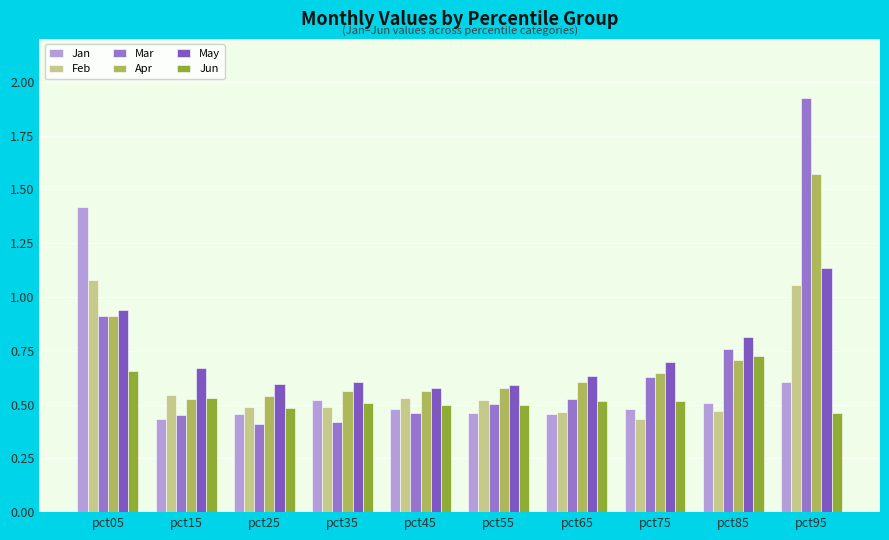

Is the value of May at pct75 greater than the value of Jan at pct65?

Yes